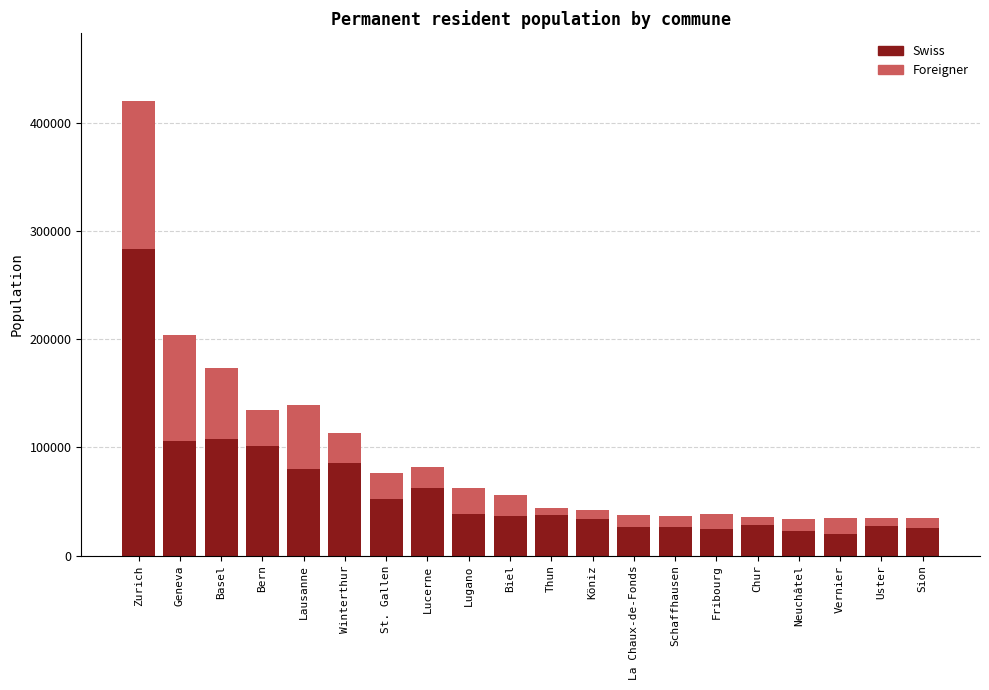

At which category is the sum across all series the highest?

Zurich